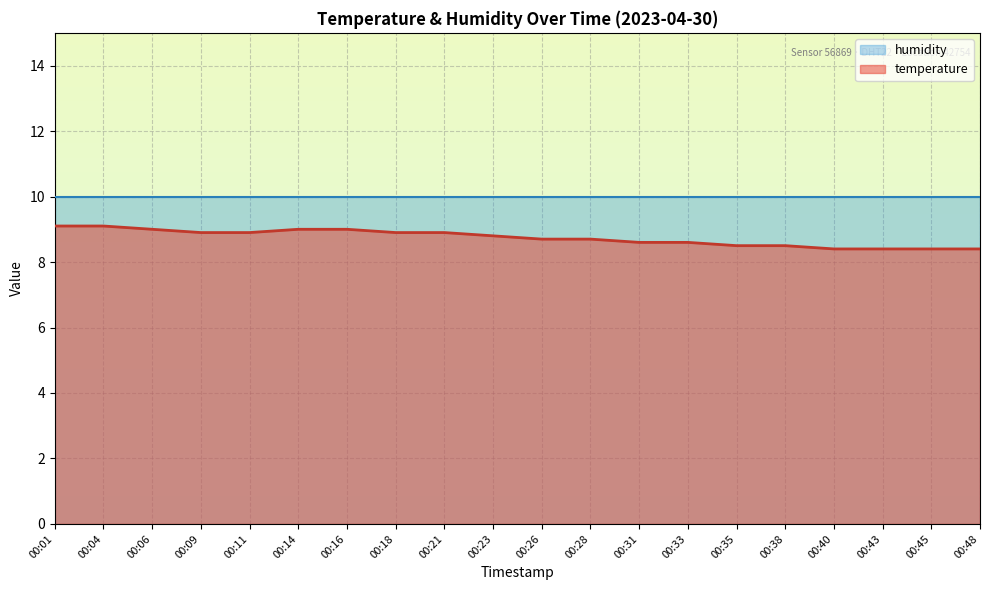

Is it true that the value at 00:01 is 15.0?

False